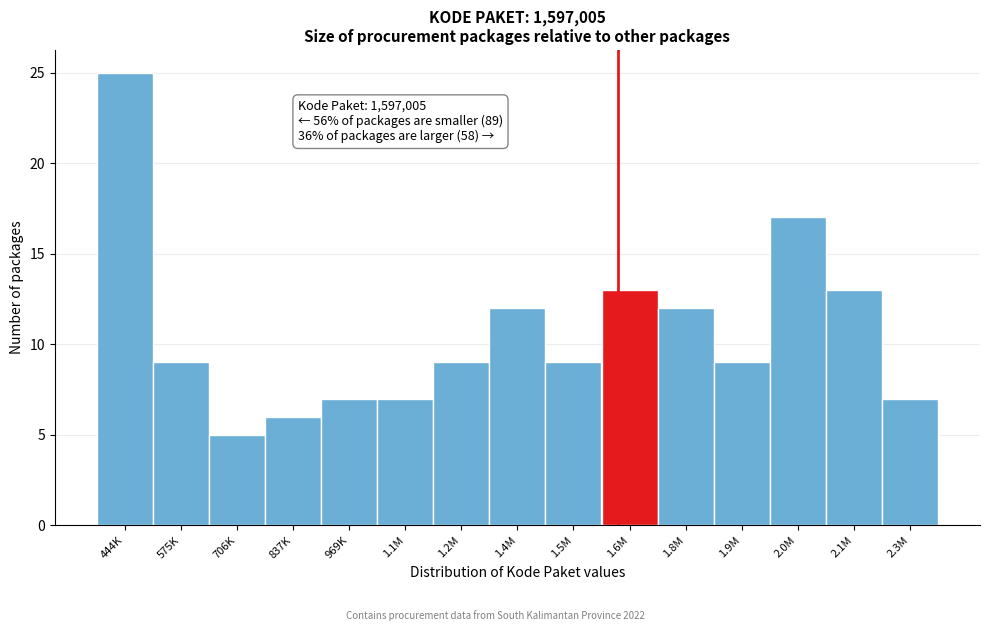

Reading right to left, extract all data points from this chart.

2.3M=7	2.1M=13	2.0M=17	1.9M=9	1.8M=12	1.6M=13	1.5M=9	1.4M=12	1.2M=9	1.1M=7	969K=7	837K=6	706K=5	575K=9	444K=25